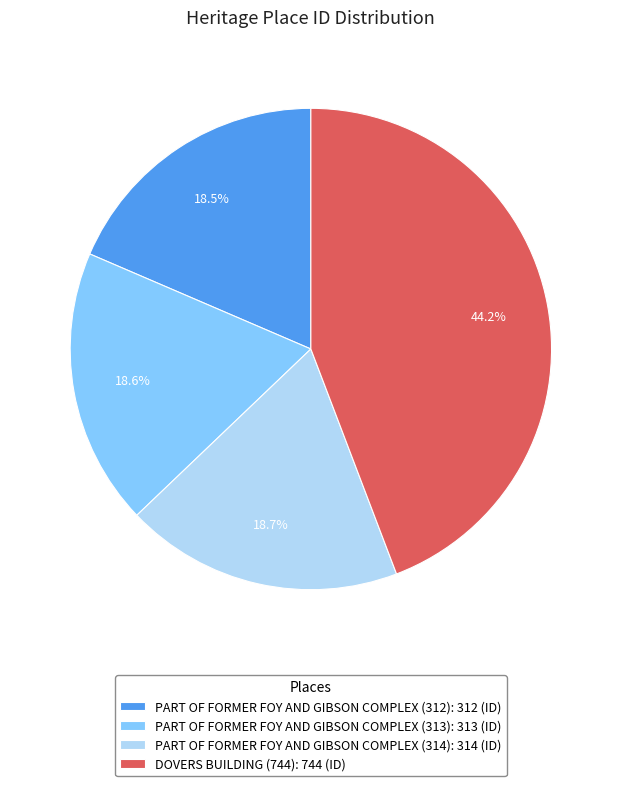

Between PART OF FORMER FOY AND GIBSON COMPLEX (314): 314 (ID) and DOVERS BUILDING (744): 744 (ID), which is larger?

DOVERS BUILDING (744): 744 (ID)